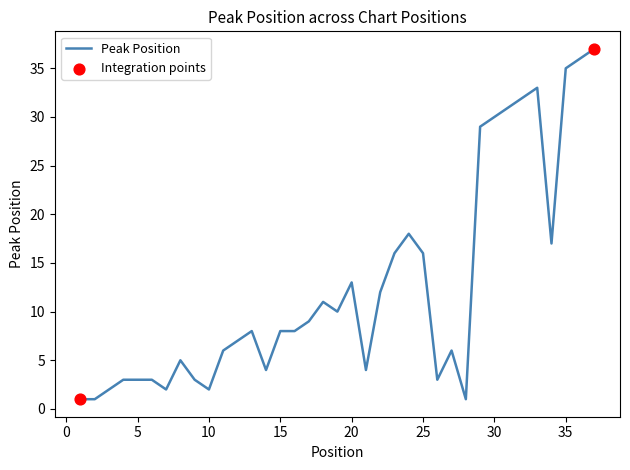

What is the greatest value displayed?

37